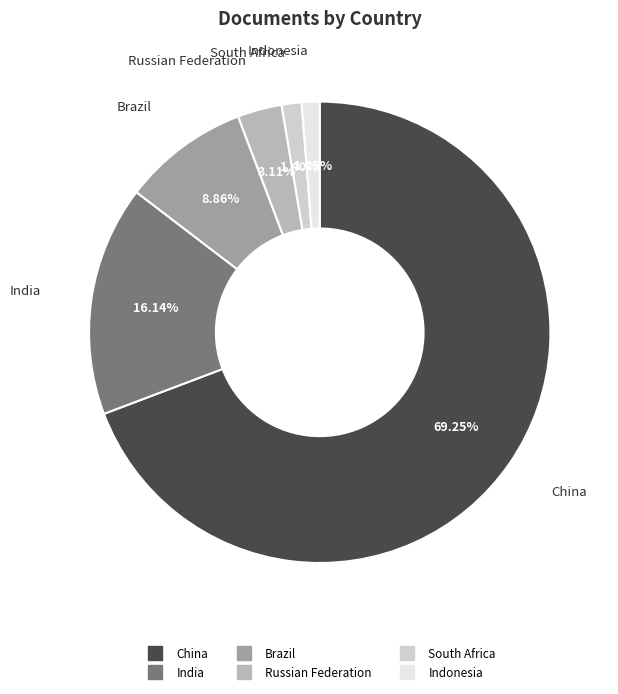

Do Russian Federation and Brazil together represent more than half of the pie?

No